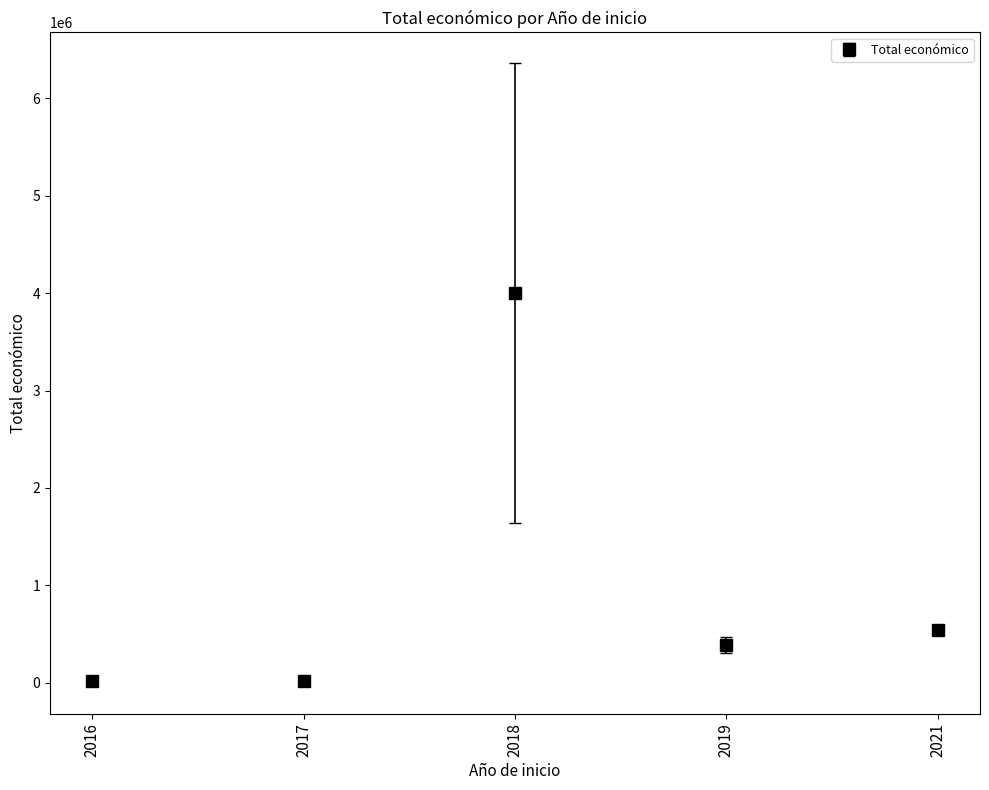

How many values are below 388826?

2